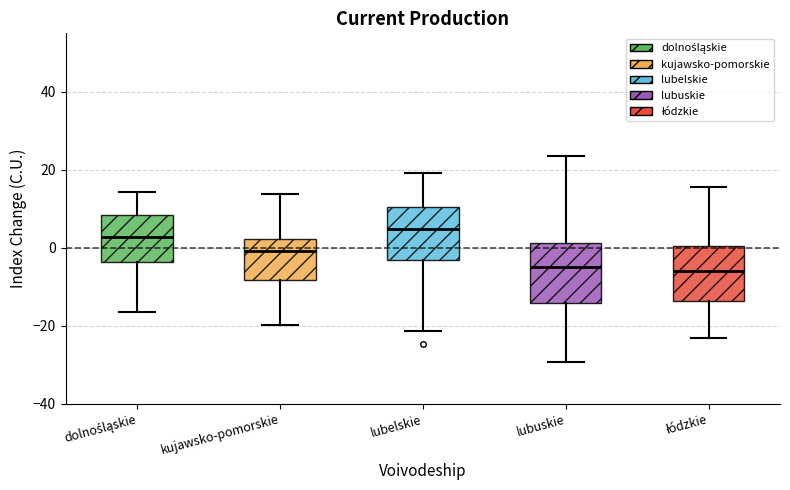

Reading left to right, read every box against the y-axis: the position of its median line, the range the box covers, and the ends of its whiskers. The values are not printed on the chart, so give them approximately, as read against the axis.

dolnośląskie: median 2, box -4 to 8, whiskers -16 to 14
kujawsko-pomorskie: median 0, box -8 to 2, whiskers -20 to 14
lubelskie: median 4, box -4 to 10, whiskers -22 to 20
lubuskie: median -4, box -14 to 2, whiskers -30 to 24
łódzkie: median -6, box -14 to 0, whiskers -24 to 16